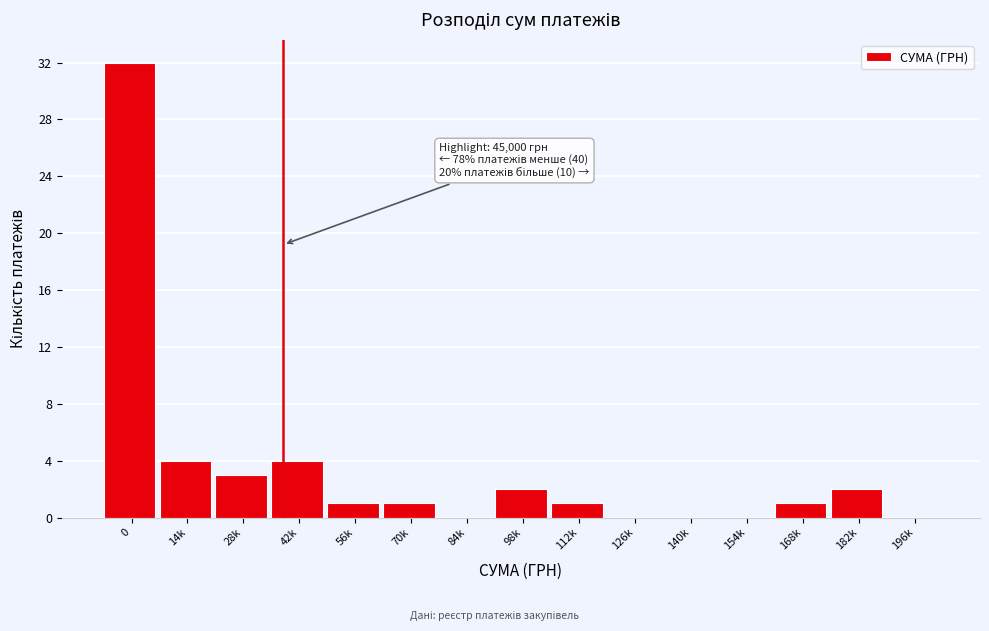

Reading left to right, transcribe all the data shown in this chart.

0=32	14k=4	28k=3	42k=4	56k=1	70k=1	84k=0	98k=2	112k=1	126k=0	140k=0	154k=0	168k=1	182k=2	196k=0